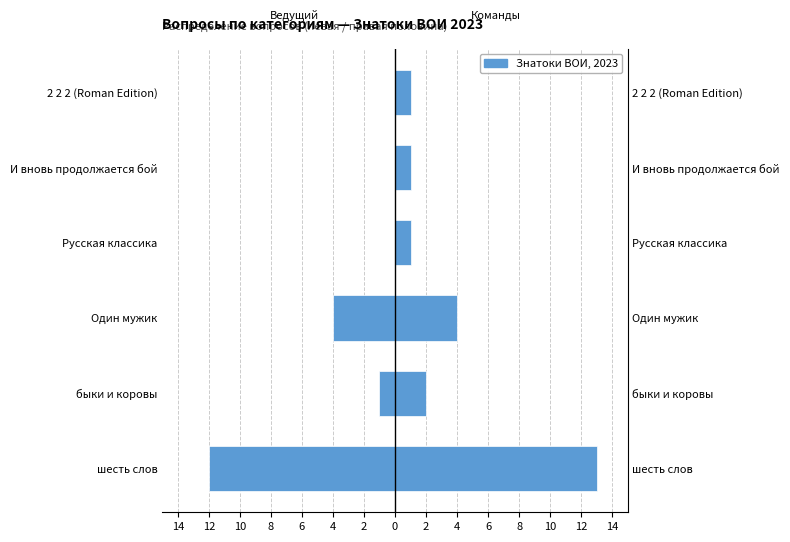

True or false: Правая половина has a value of 2 at И вновь продолжается бой.

False